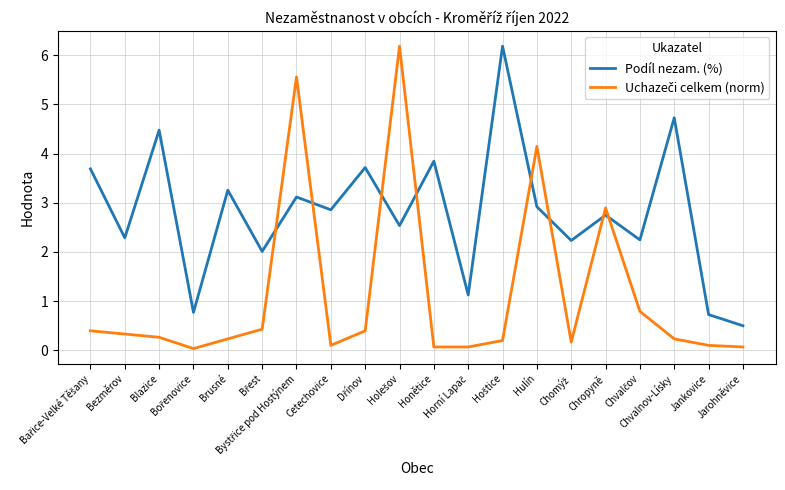

Which series has the largest total across all categories?

Podíl nezam. (%)